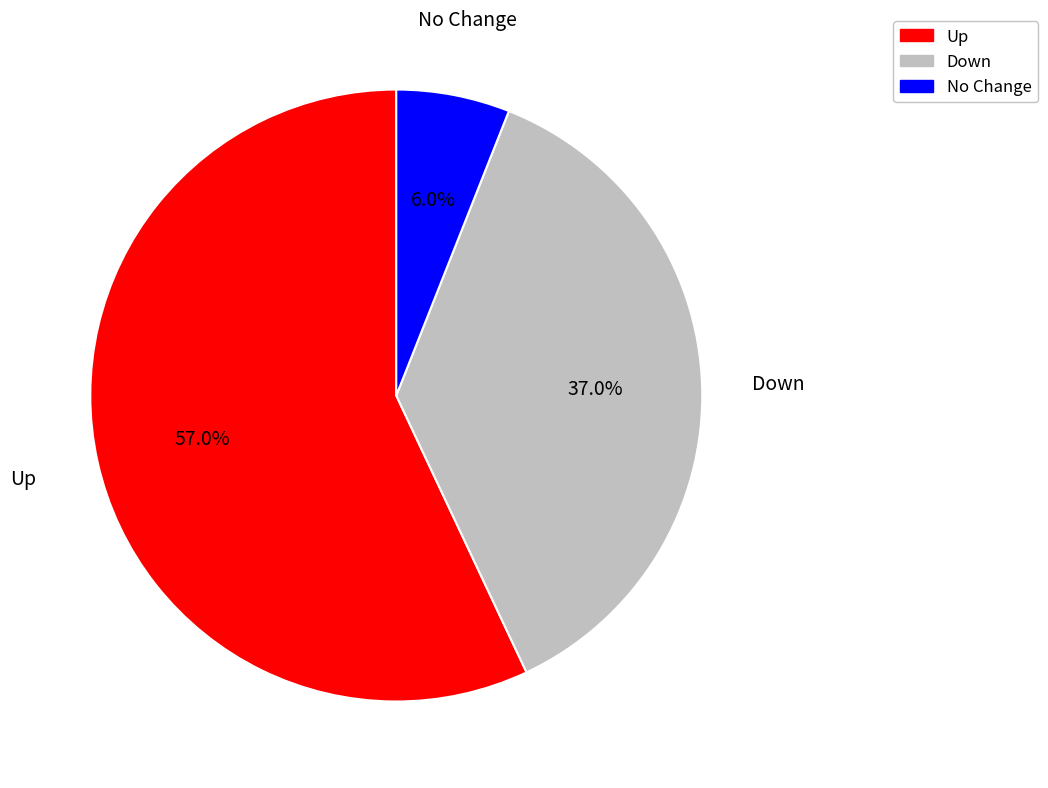

Rank the categories by value from highest to lowest.

Up, Down, No Change